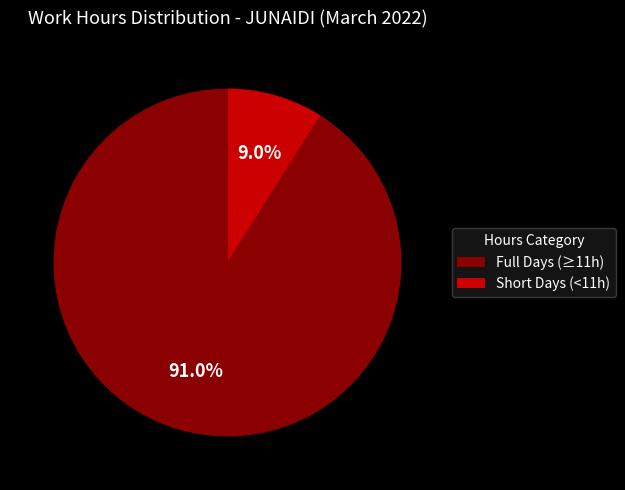

How many segments does this pie chart have?

2